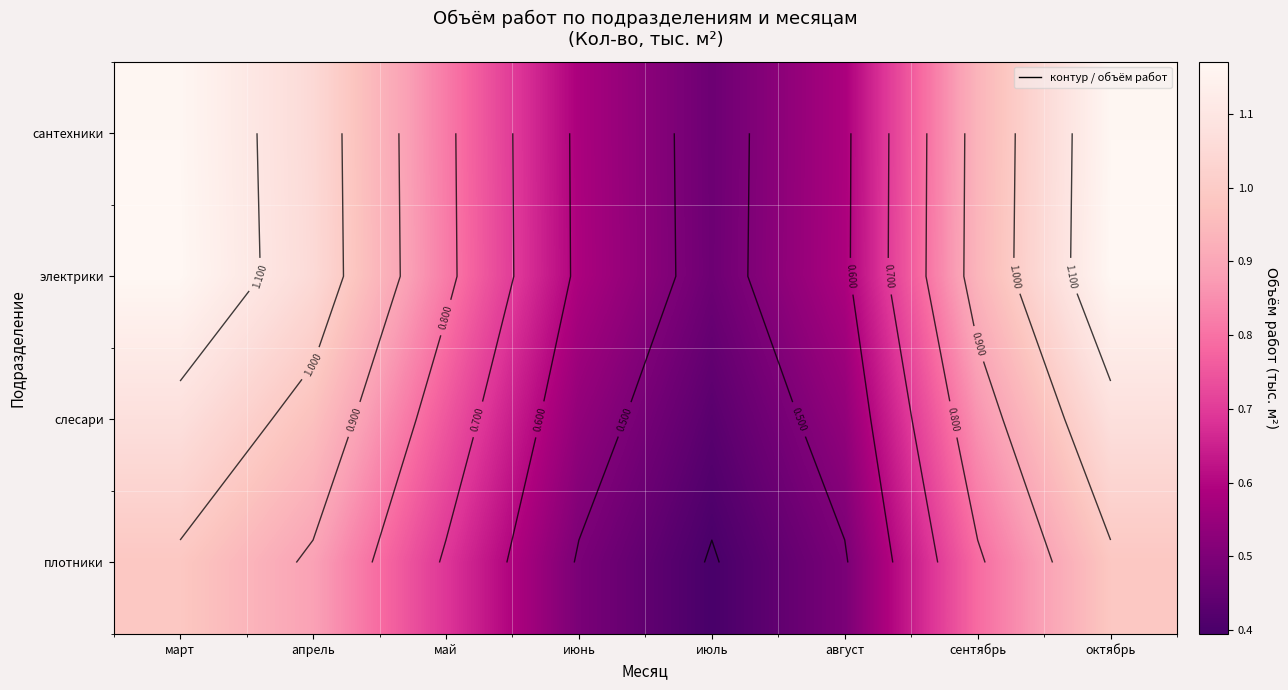

List the labels in order of плотники value, smallest first.

июль, июнь, август, май, сентябрь, апрель, март, октябрь